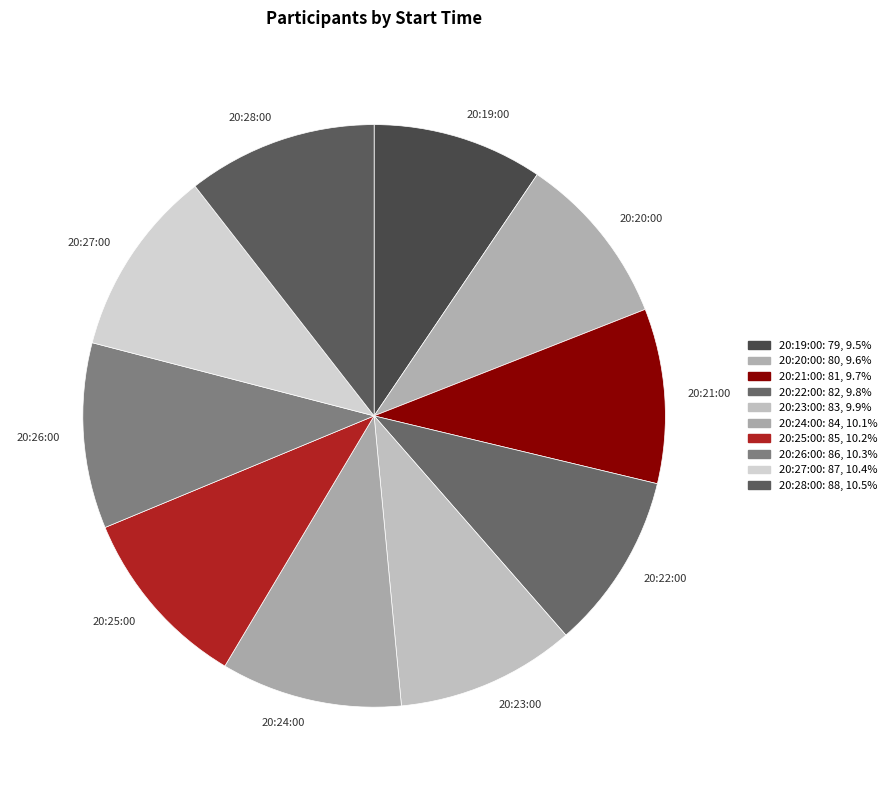

Does any single category account for the majority?

No